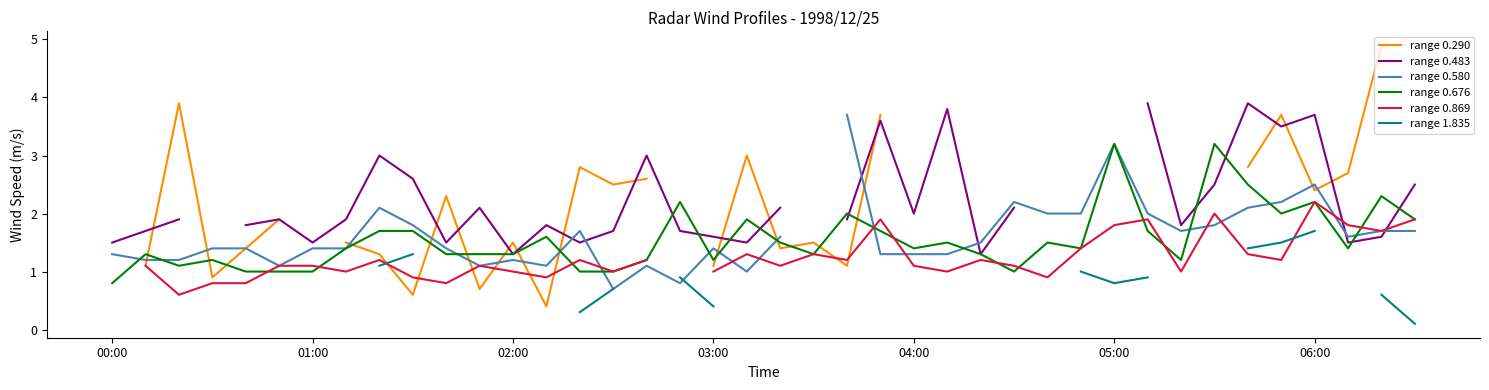

List the series in order of their overall mean, highest first.

range 0.290, range 0.483, range 0.580, range 0.676, range 0.869, range 1.835